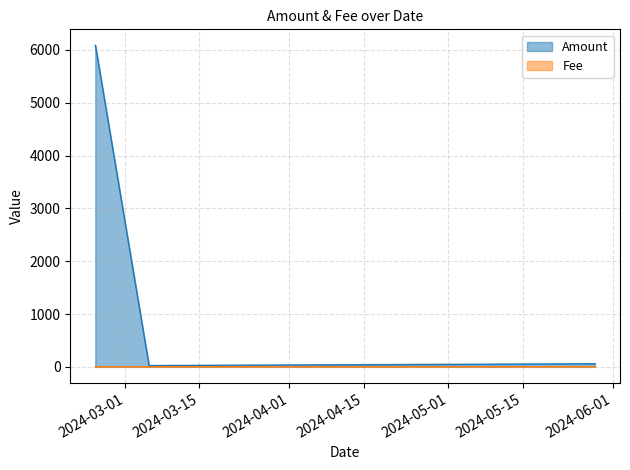

True or false: Fee and Amount cross at least once.

False